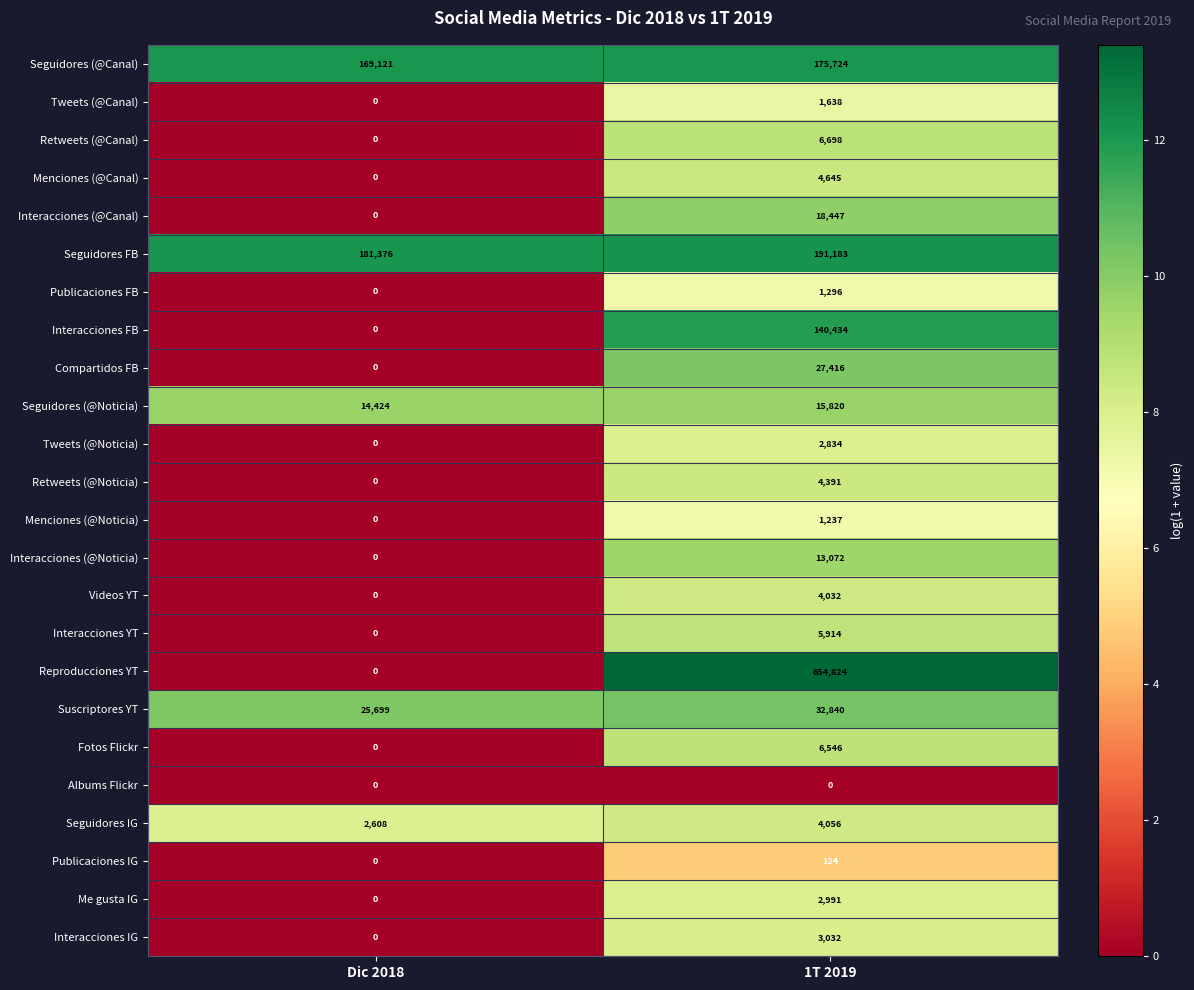

At which label is Menciones (@Canal) closest to 2322?

Dic 2018